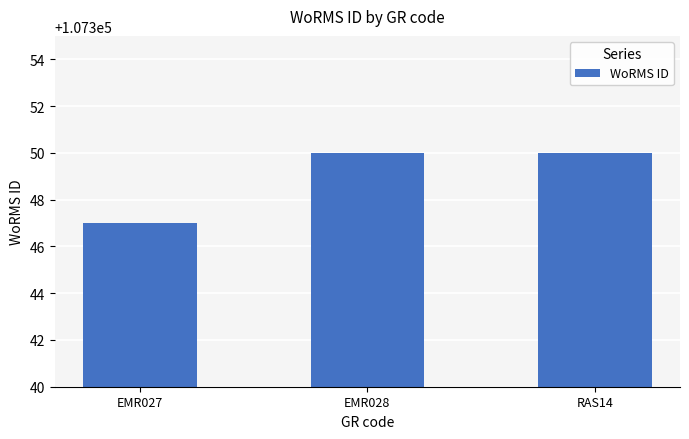

What is the sum of all values?

322047